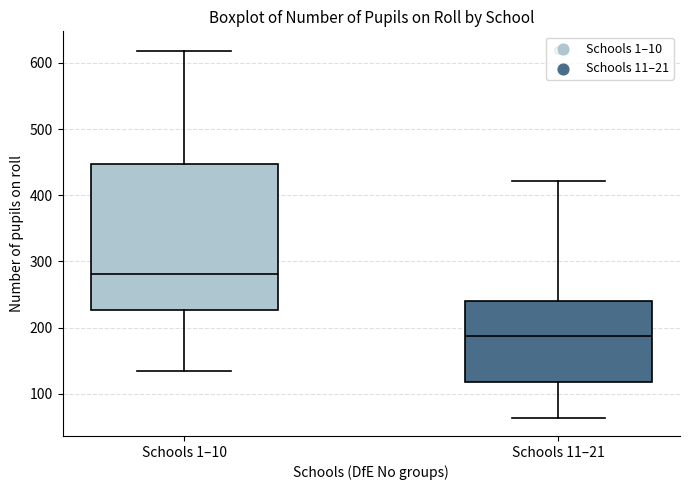

Reading left to right, read every box against the y-axis: the position of its median line, the range the box covers, and the ends of its whiskers. The values are not printed on the chart, so give them approximately, as read against the axis.

Schools 1–10: median 280, box 230 to 450, whiskers 140 to 620
Schools 11–21: median 190, box 120 to 240, whiskers 60 to 420